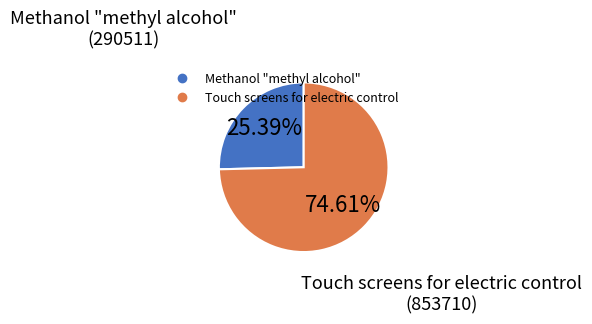

To the nearest percent, what is the difference between the Touch screens for electric control and Methanol "methyl alcohol" slice percentages?

49%